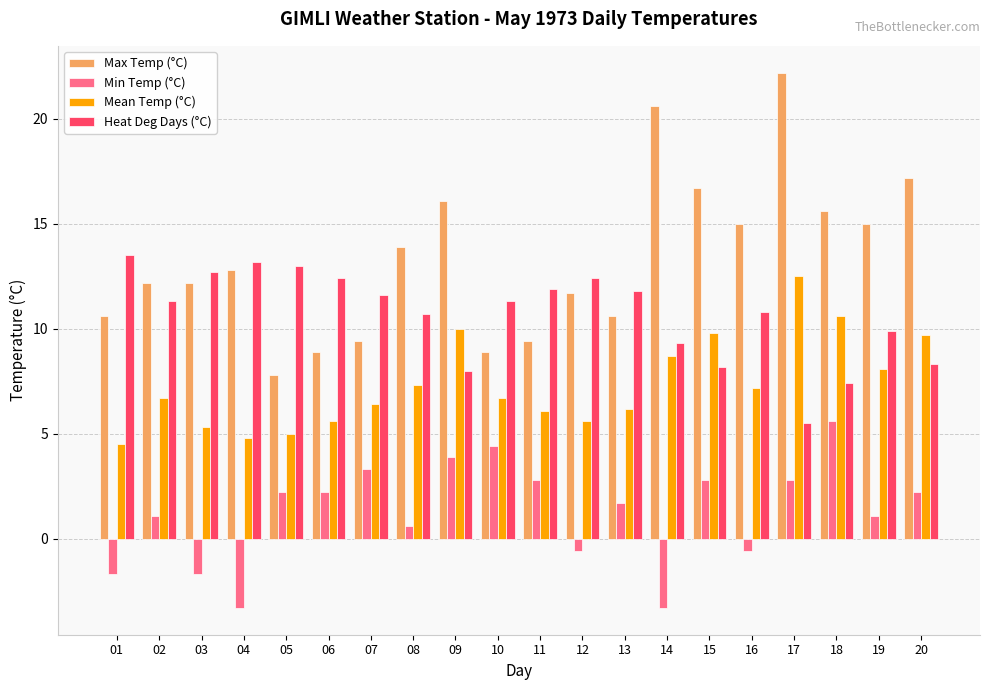

At how many categories does at least one series exceed 6?

20